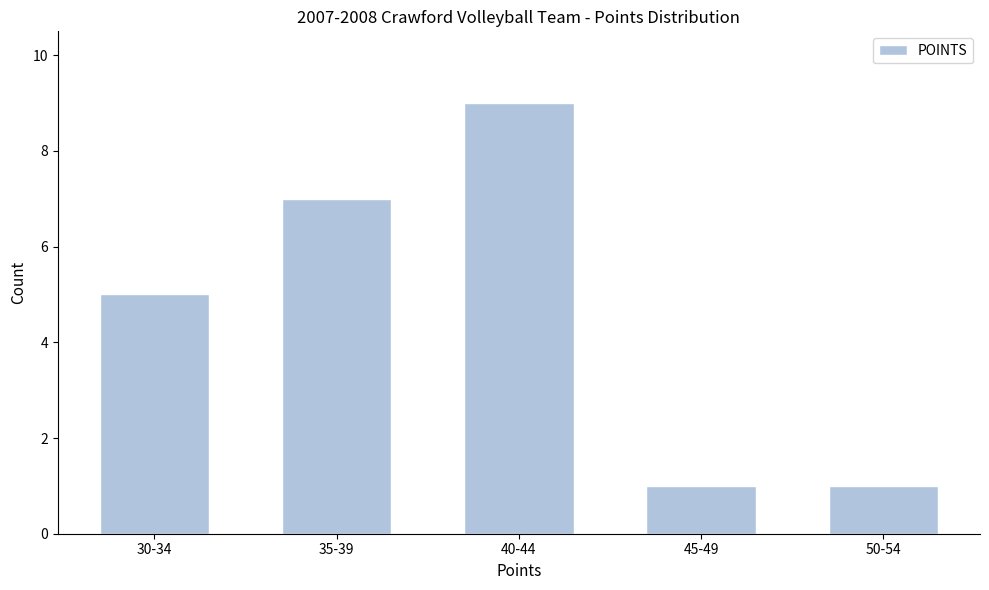

Reading left to right, list all the values displayed in this chart.

30-34=5	35-39=7	40-44=9	45-49=1	50-54=1